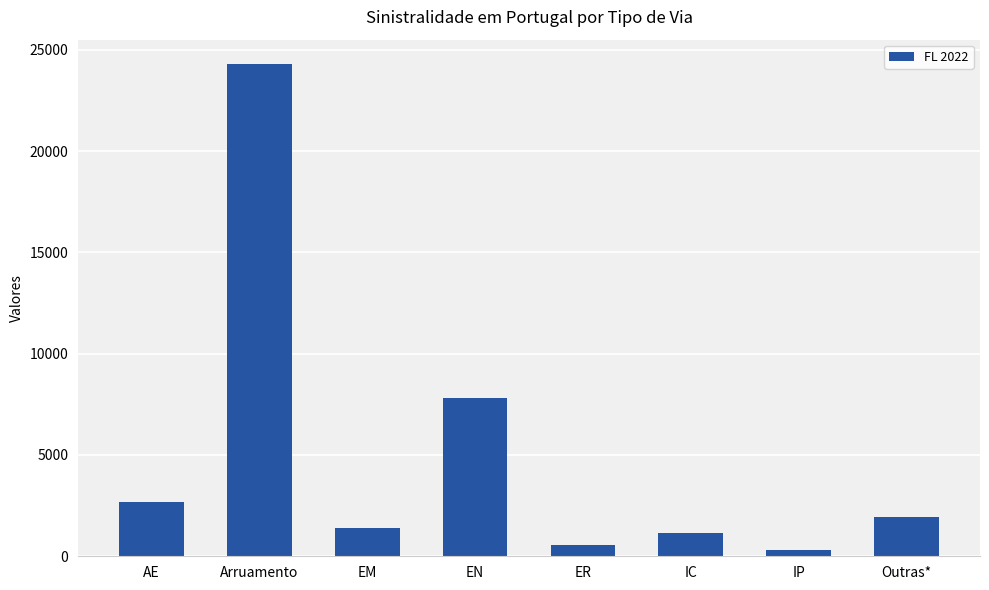

How many bars are there in total?

8